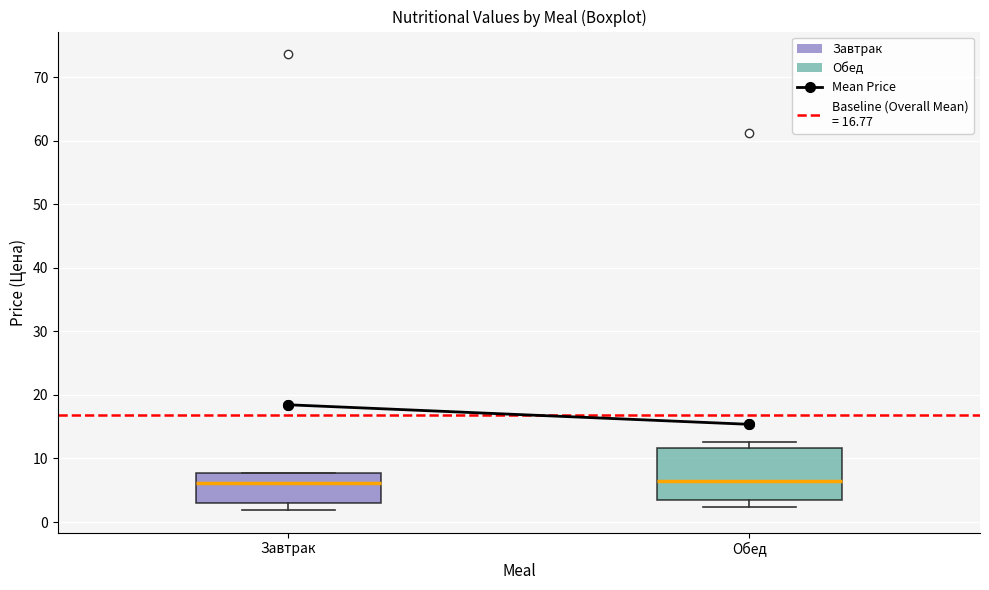

Reading left to right, transcribe this box plot: for each box, give where its median line is, the range the box spans, and where its two whiskers end, as read against the y-axis. The values are not printed on the chart, so give them approximately, as read against the axis.

Завтрак: median 6, box 3 to 8, whiskers 2 to 8
Обед: median 6, box 3 to 12, whiskers 2 to 13